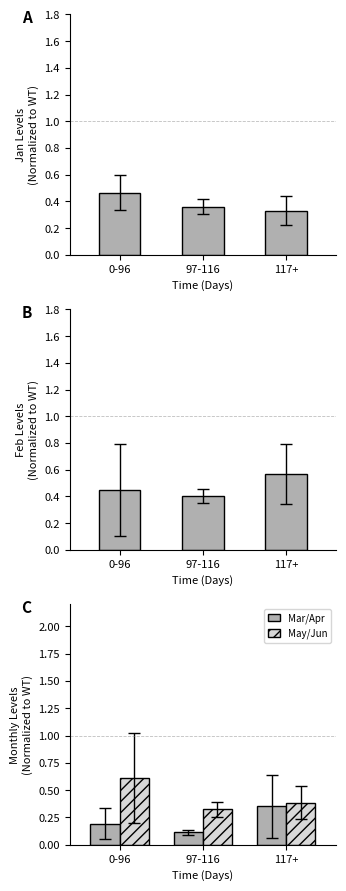

What is the value of the Mar/Apr bar at the 2nd from the left?

0.1